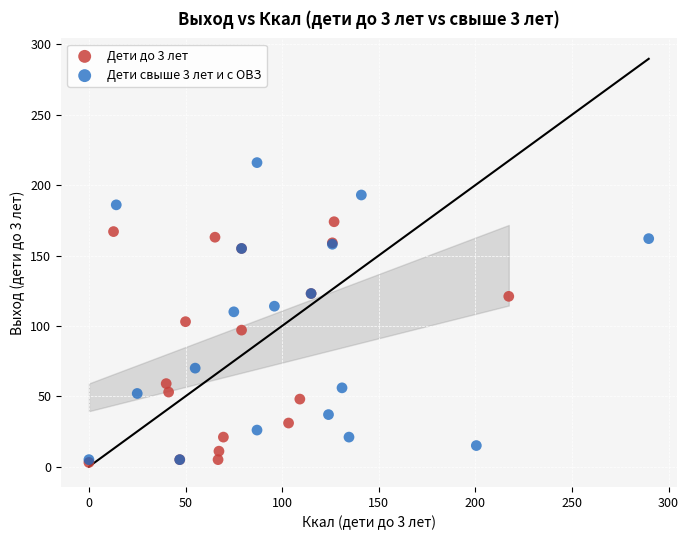

Which series reaches the maximum Y coordinate?

Дети свыше 3 лет и с ОВЗ